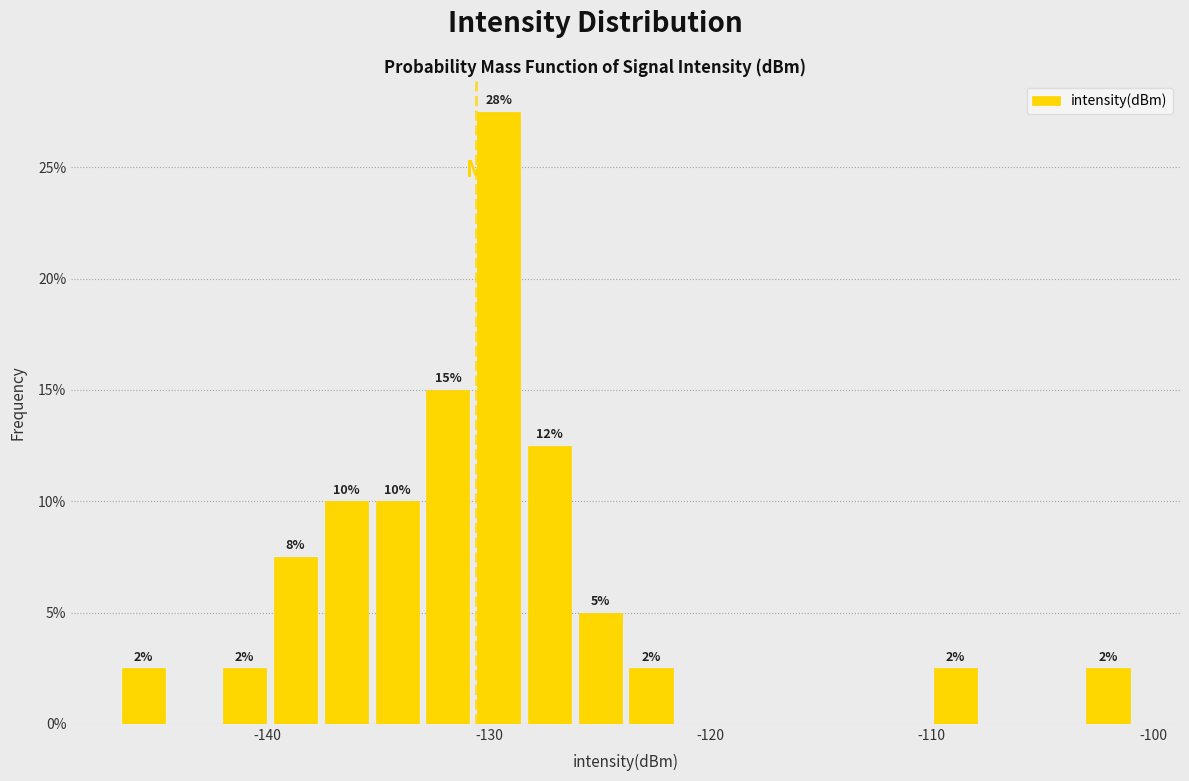

Read against the x-axis, roughly where is the centre of the tallest bar?

-130